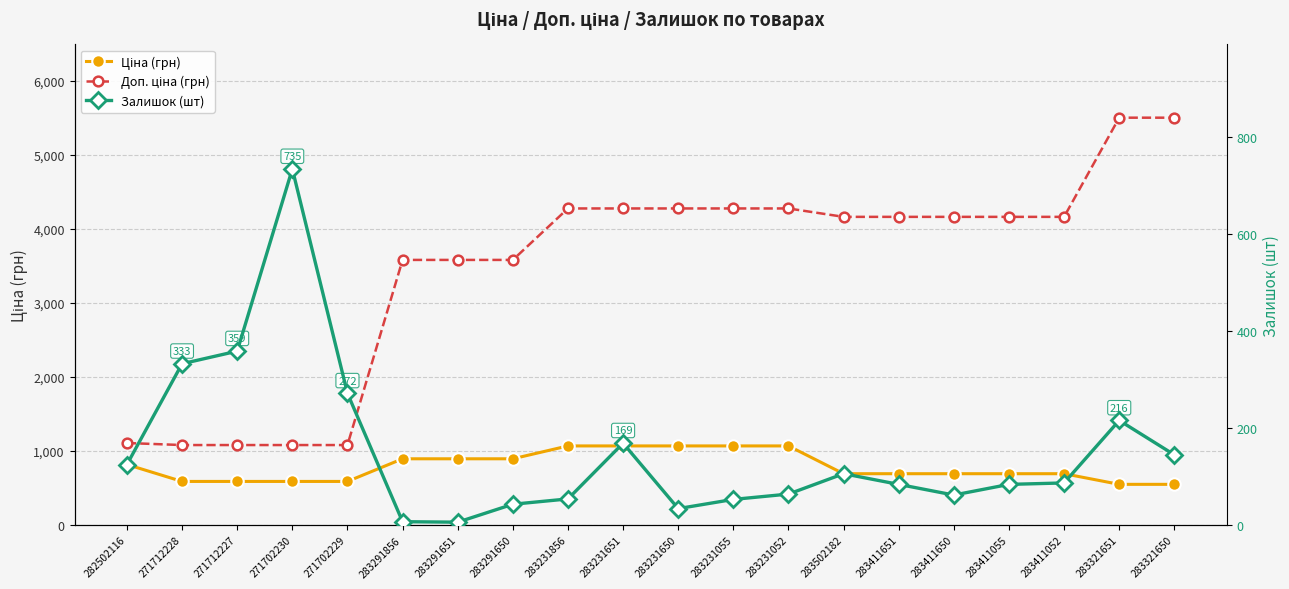

How many data points does each series have?

20